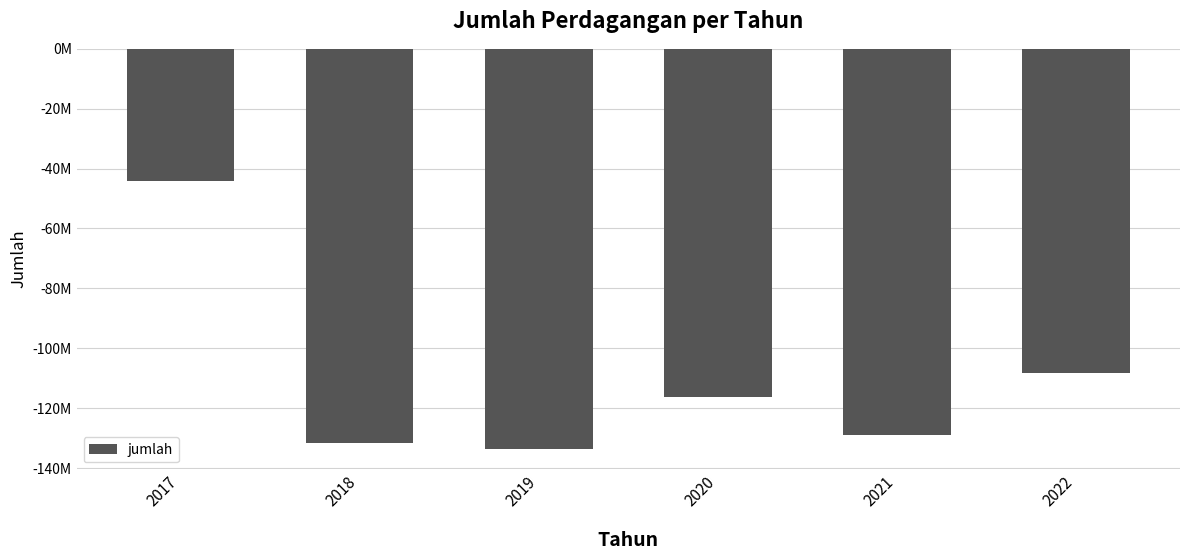

Rank the categories by value from highest to lowest.

2017, 2022, 2020, 2021, 2018, 2019